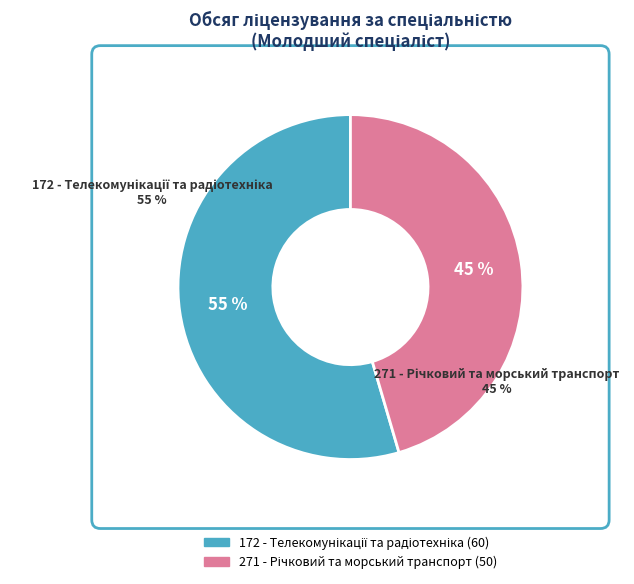

Combined, what portion of the pie is 172 - Телекомунікації та радіотехніка and 271 - Річковий та морський транспорт?

100.0%